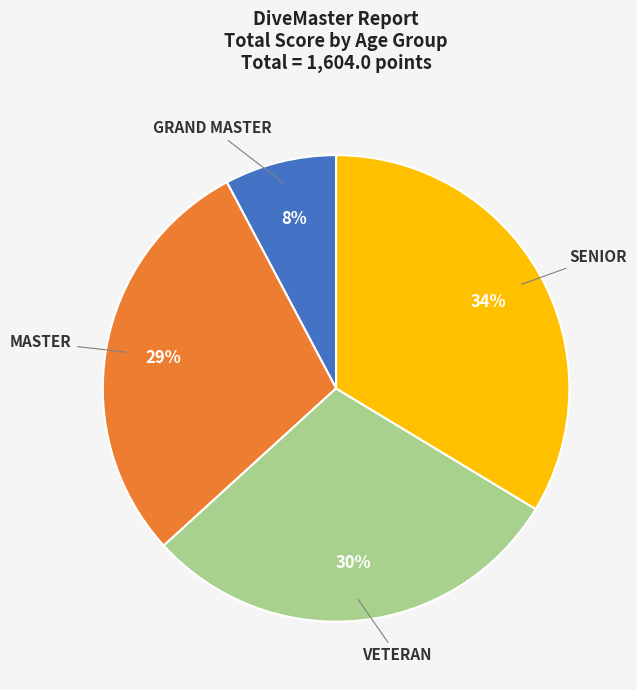

Does any single category account for the majority?

No